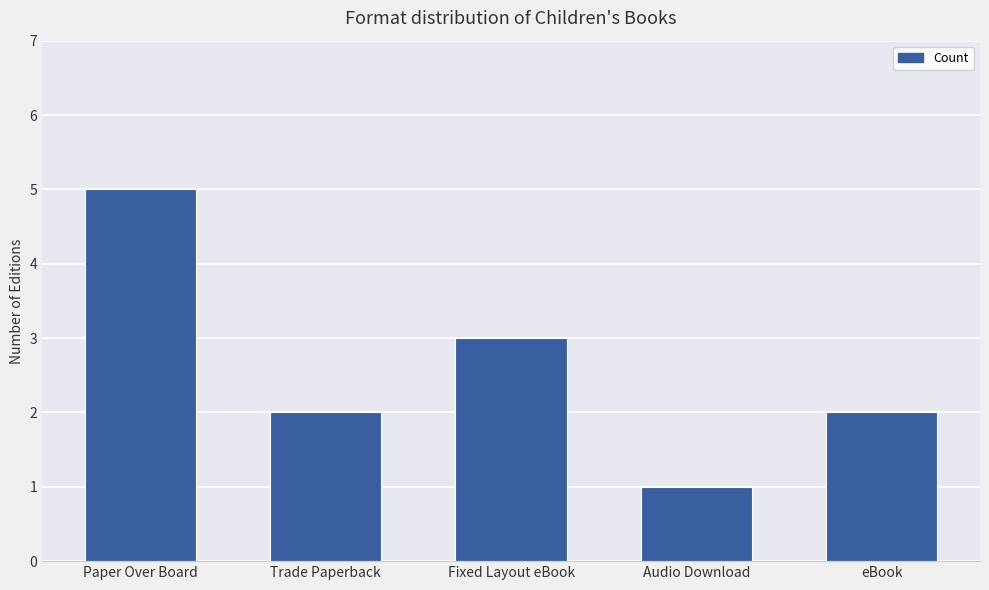

The chart shows a value of 2 at eBook. True or false?

True